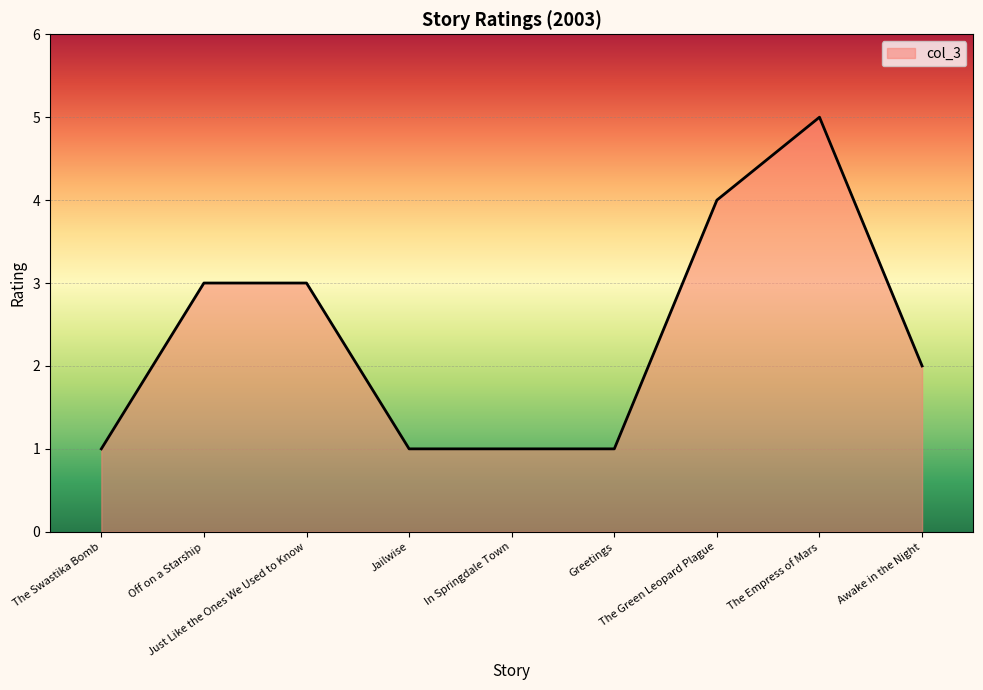

What is the approximate value at Off on a Starship?

3